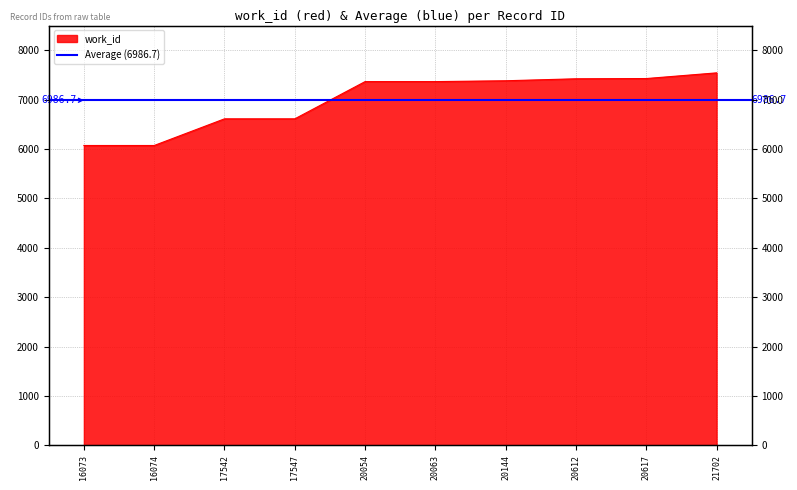

What is the sum of the values at 17542 and 20612?

14033